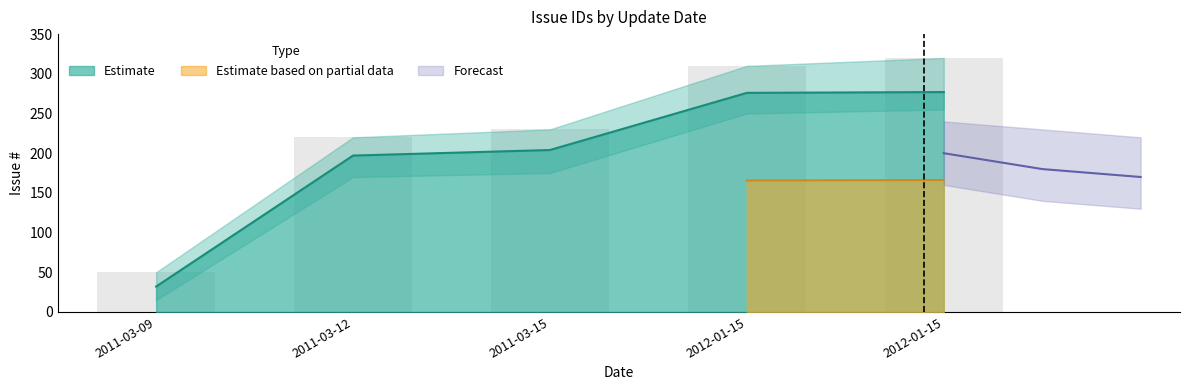

What is the ratio of the value at 2012-01-15 to the value at 2011-03-15?

1.4